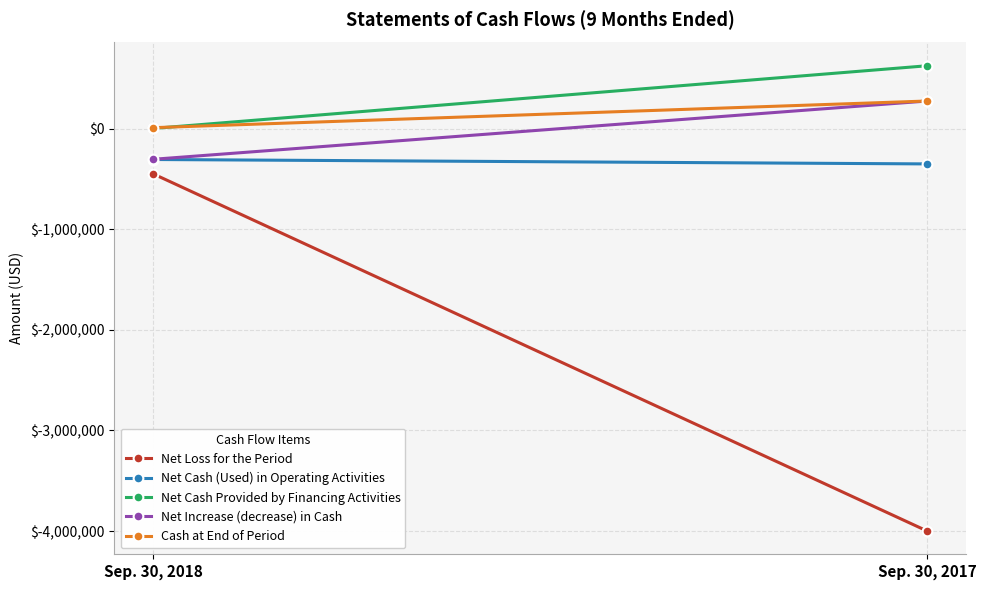

Which series has the largest total across all categories?

Net Cash Provided by Financing Activities